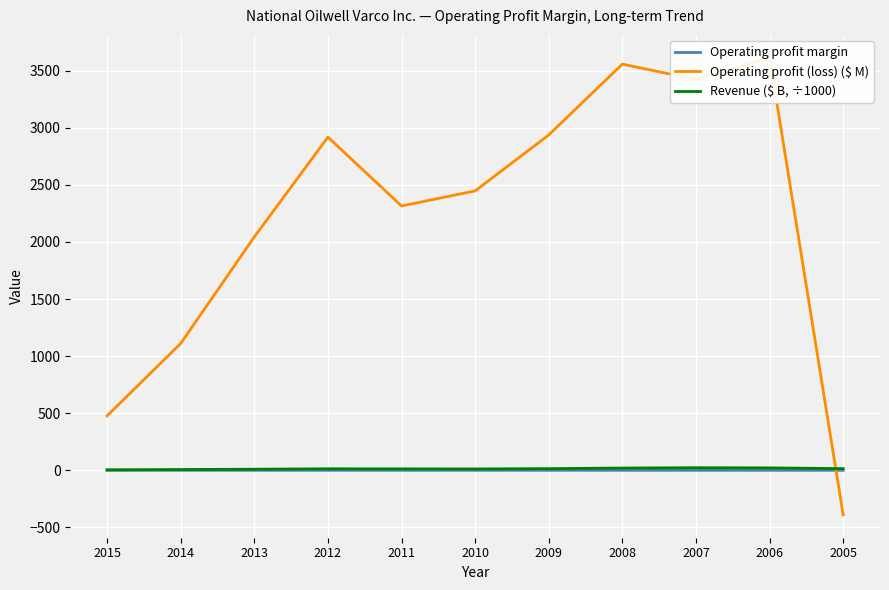

At 2007, list the series in order from smallest to largest.

Operating profit margin, Revenue ($ B, ÷1000), Operating profit (loss) ($ M)